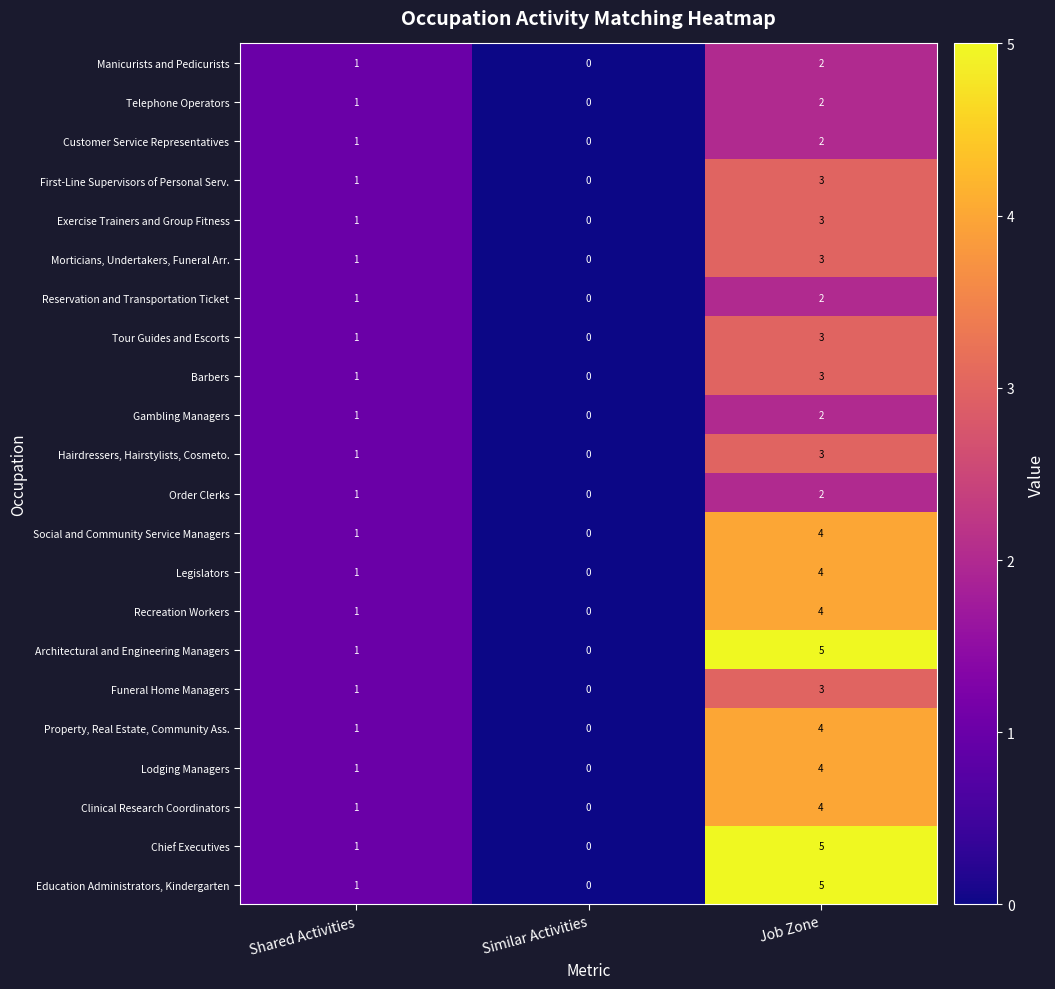

Where is Reservation and Transportation Ticket nearest to the value 1?

Shared Activities